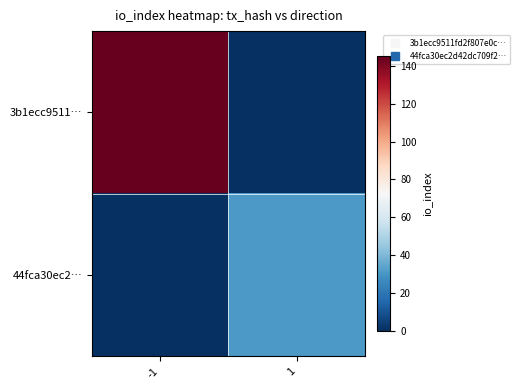

At which category is the sum across all series the highest?

-1